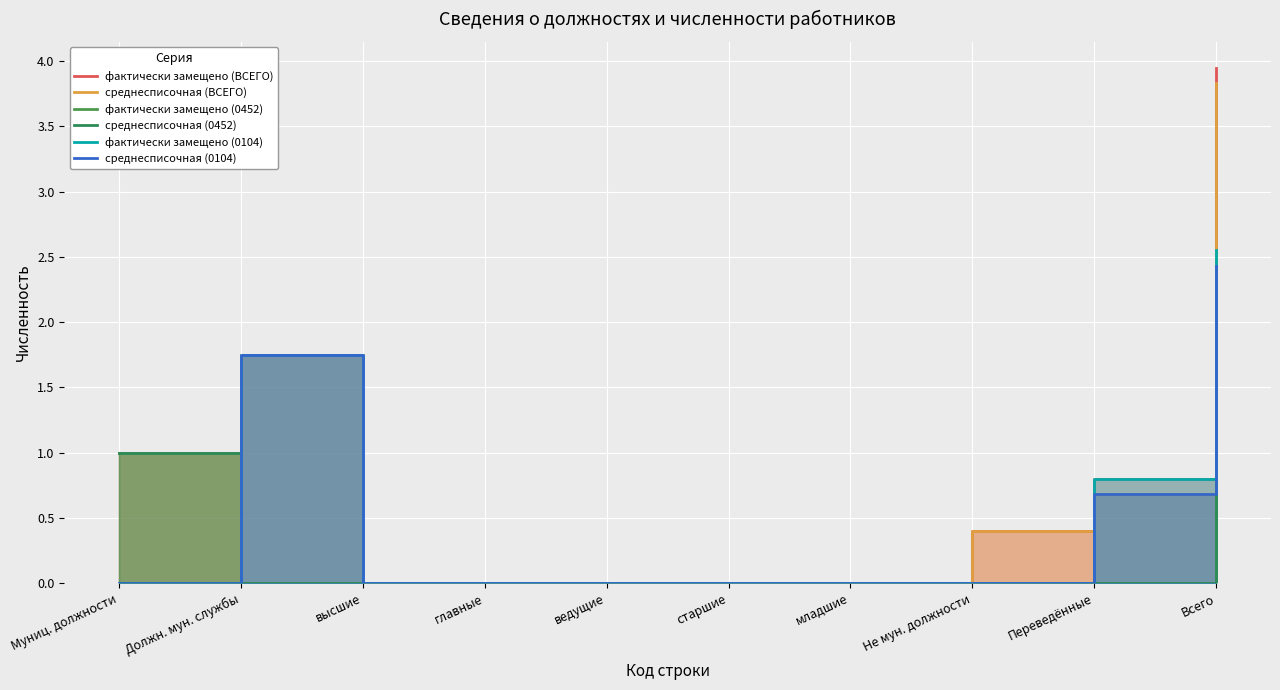

True or false: среднесписочная (ВСЕГО) has a value of -1.8 at старшие.

False